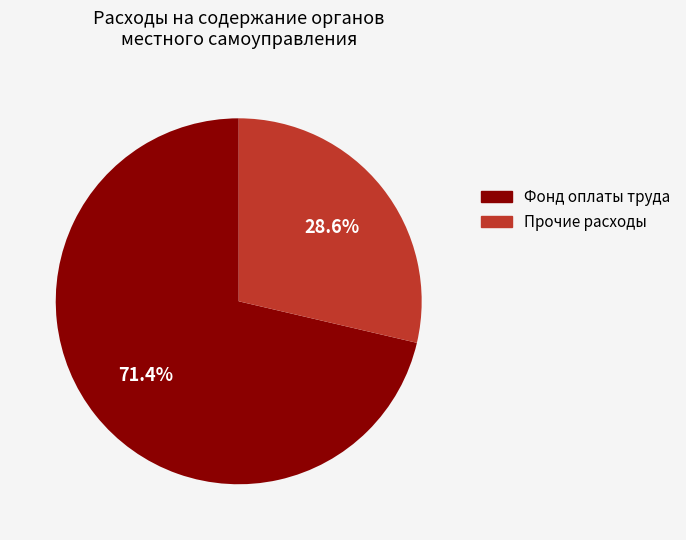

What is the largest slice in the pie chart?

Фонд оплаты труда